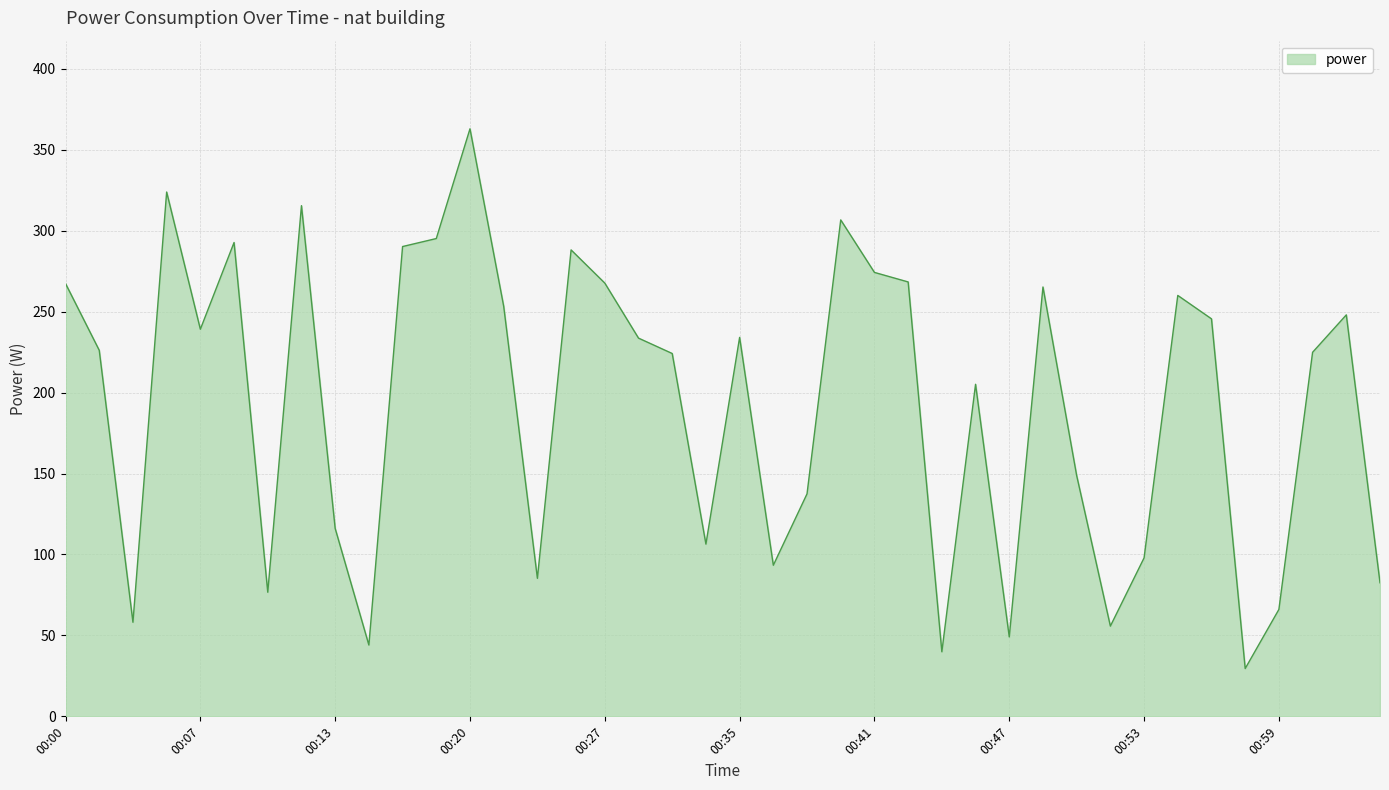

What is the maximum value shown in the chart?

362.9